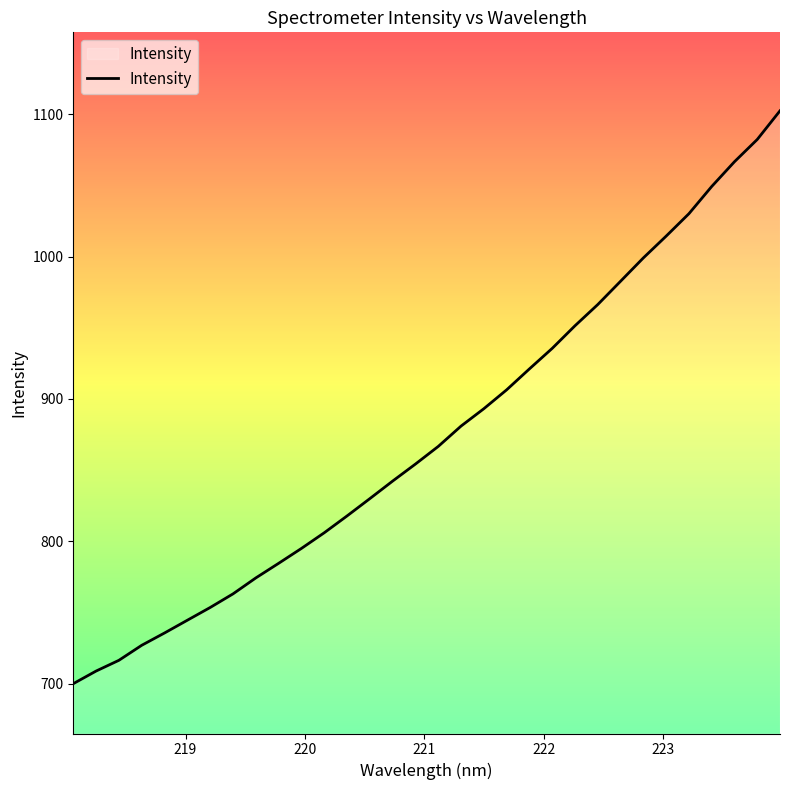

What is the difference between the maximum and minimum values?

402.5